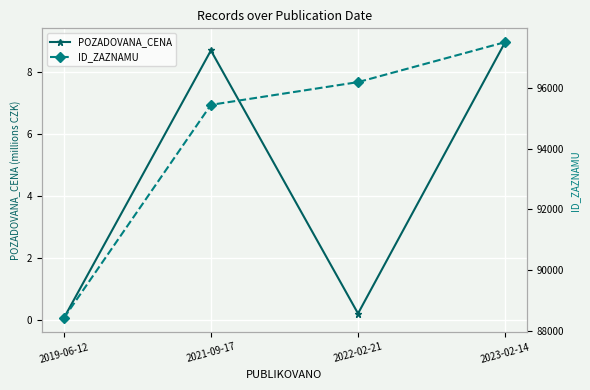

What position from the left is 2022-02-21?

3